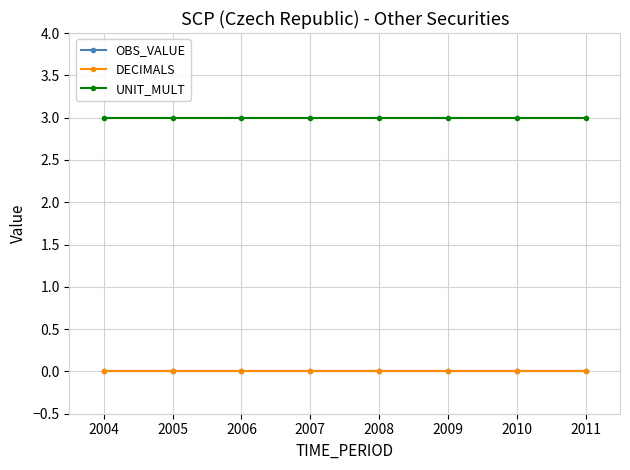

Does the chart have visible grid lines?

Yes